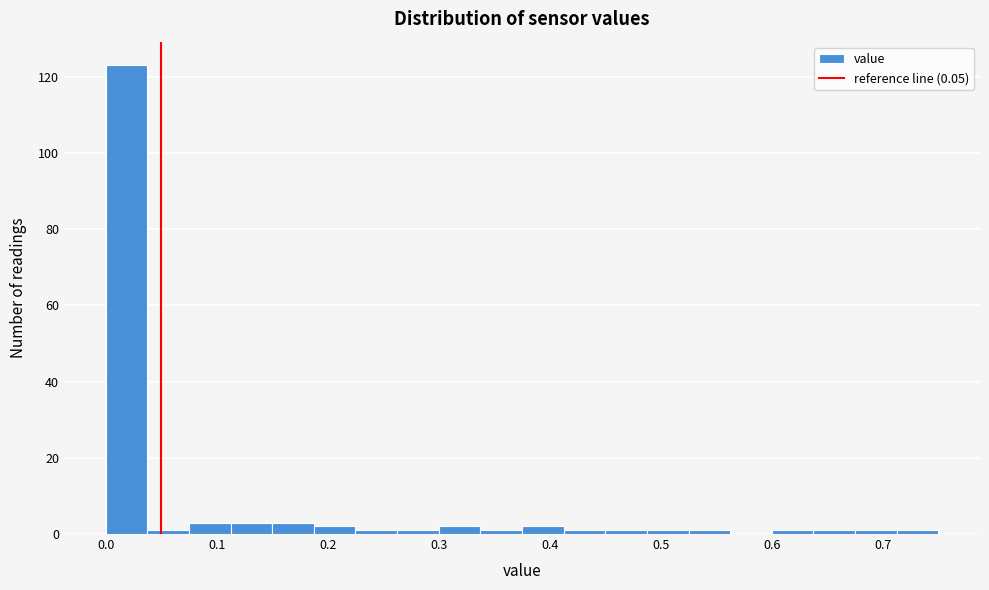

Around what value on the x-axis is the tallest bar? Give the approximate position of its centre, as read against the axis.

0.02